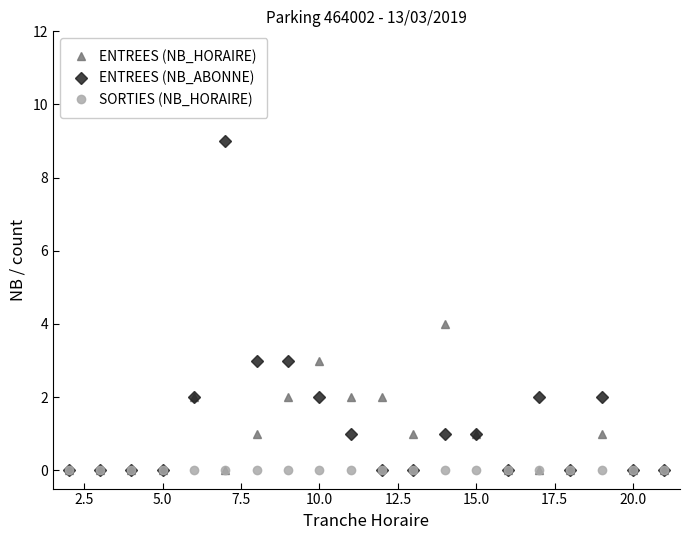

How many ENTREES (NB_ABONNE) values are between 0 and 2?

17